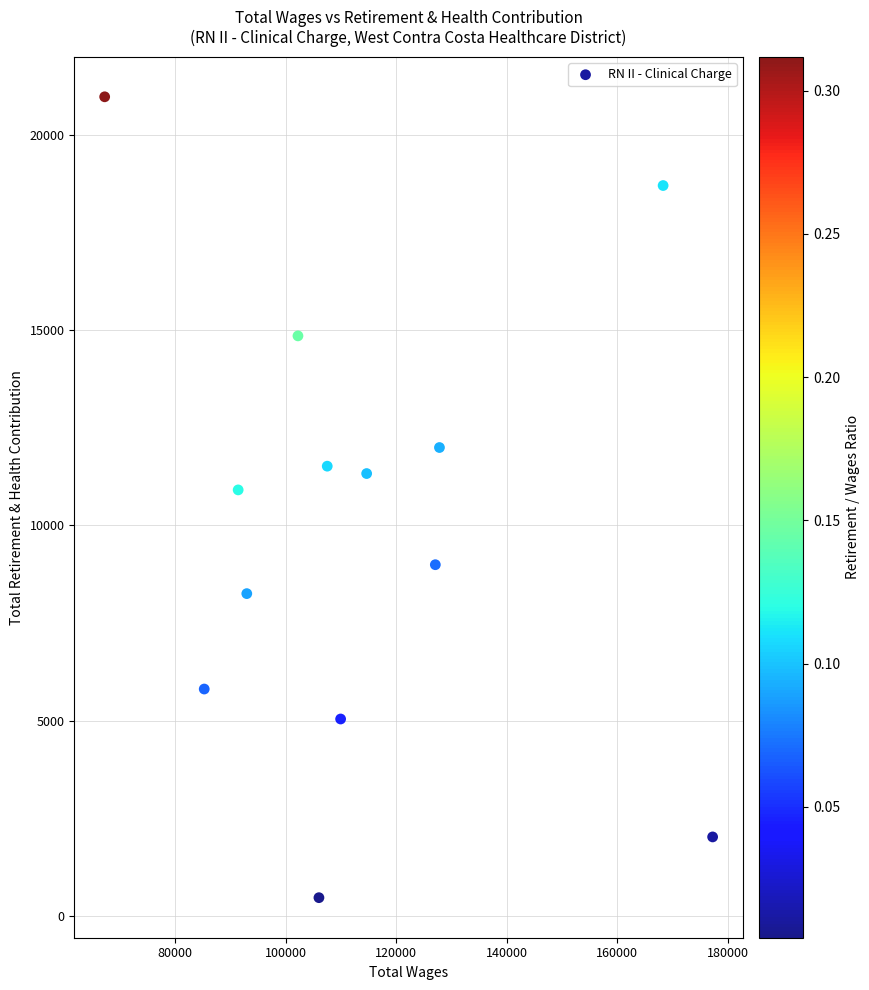

What is the range of X values (max minus min)?

109945